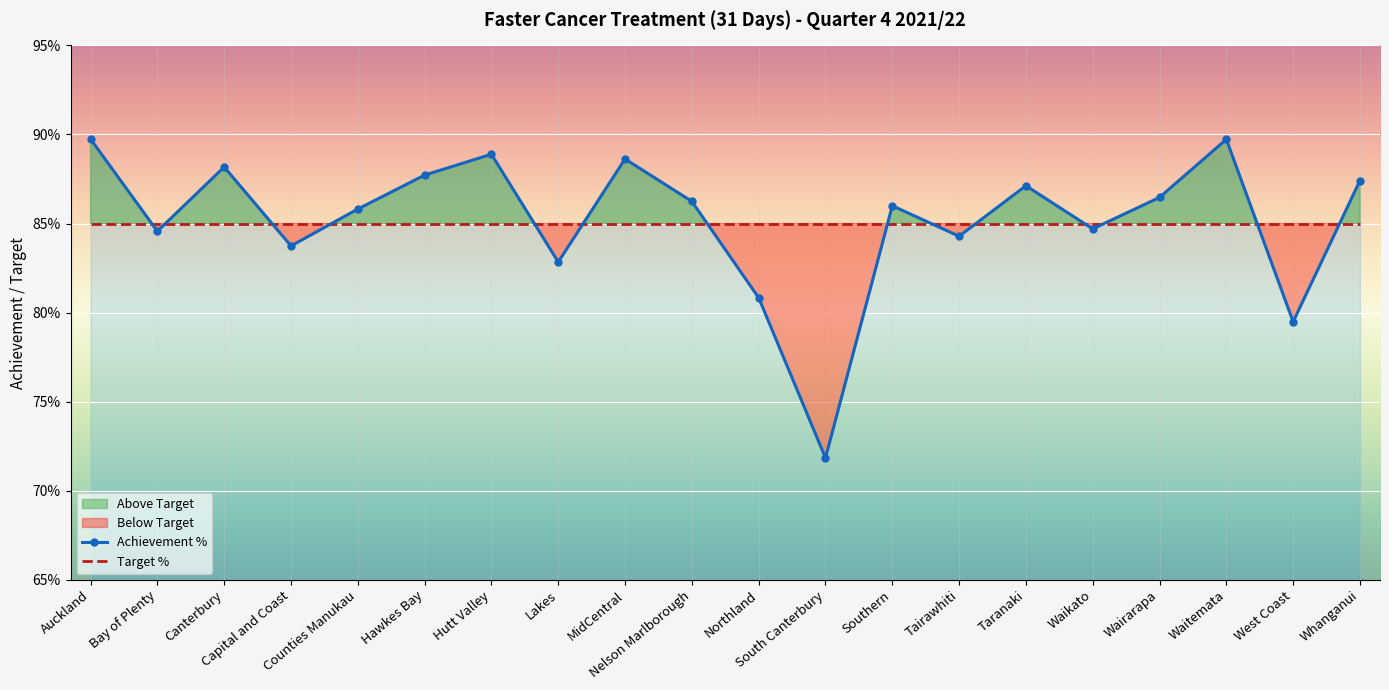

True or false: there are more than 1 points higher than both neighbors.

True